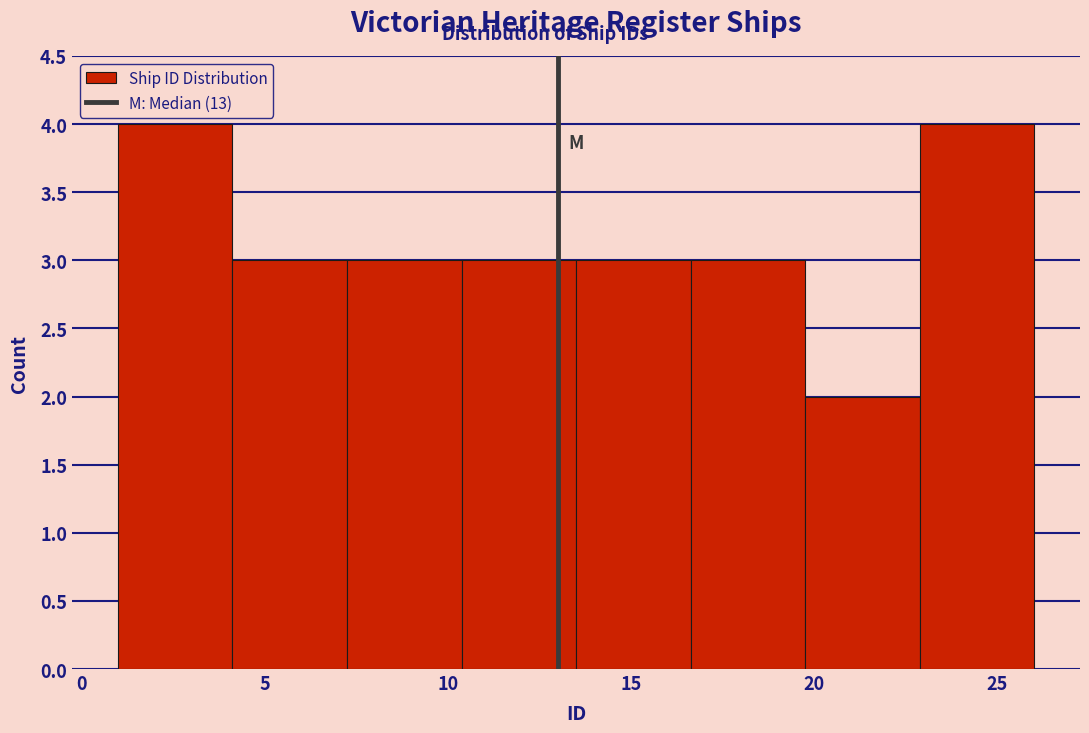

What is the height of the bar covering 23.0 to 26.0 on the x-axis? Neither the bar edges nor the heights are printed on the chart, so give them approximately, as read against the axes.

4